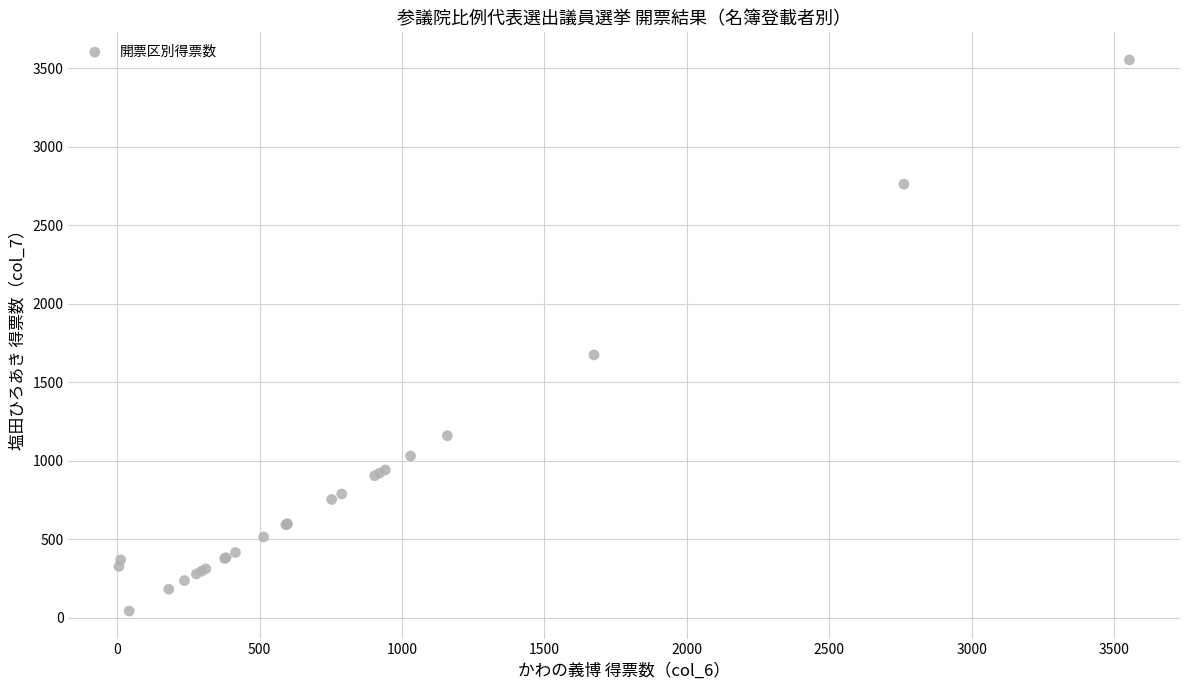

What Y value in the scatter plot is closest to 1797?

1674.0